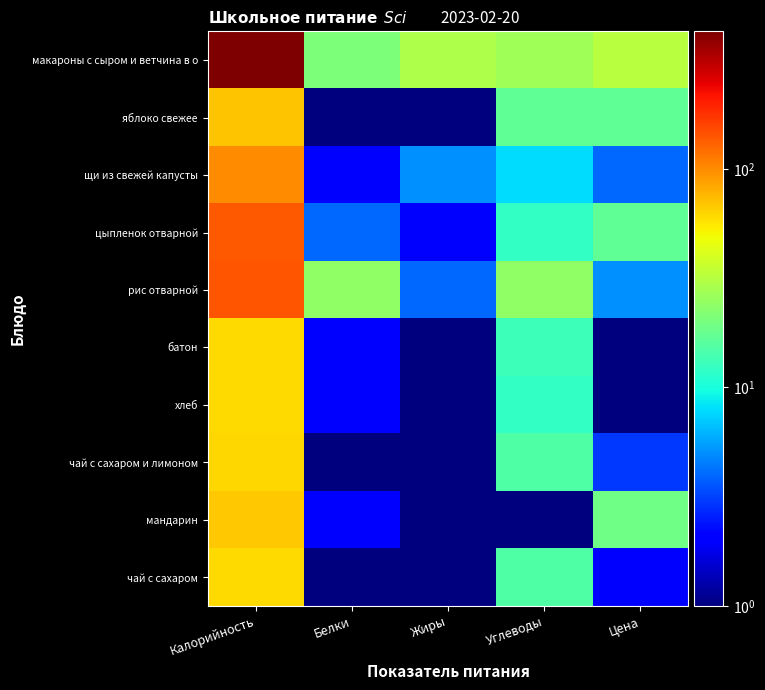

How many data points does each series have?

5